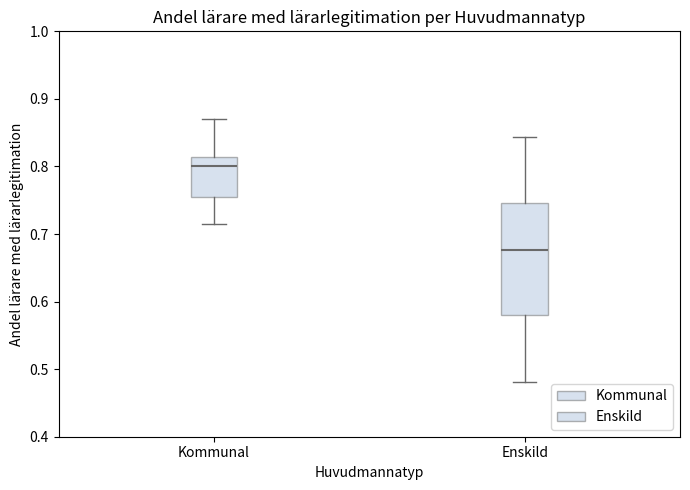

Where does the upper whisker of the box for Kommunal end on the y-axis? The values are not printed on the chart, so give them approximately, as read against the axis.

0.87